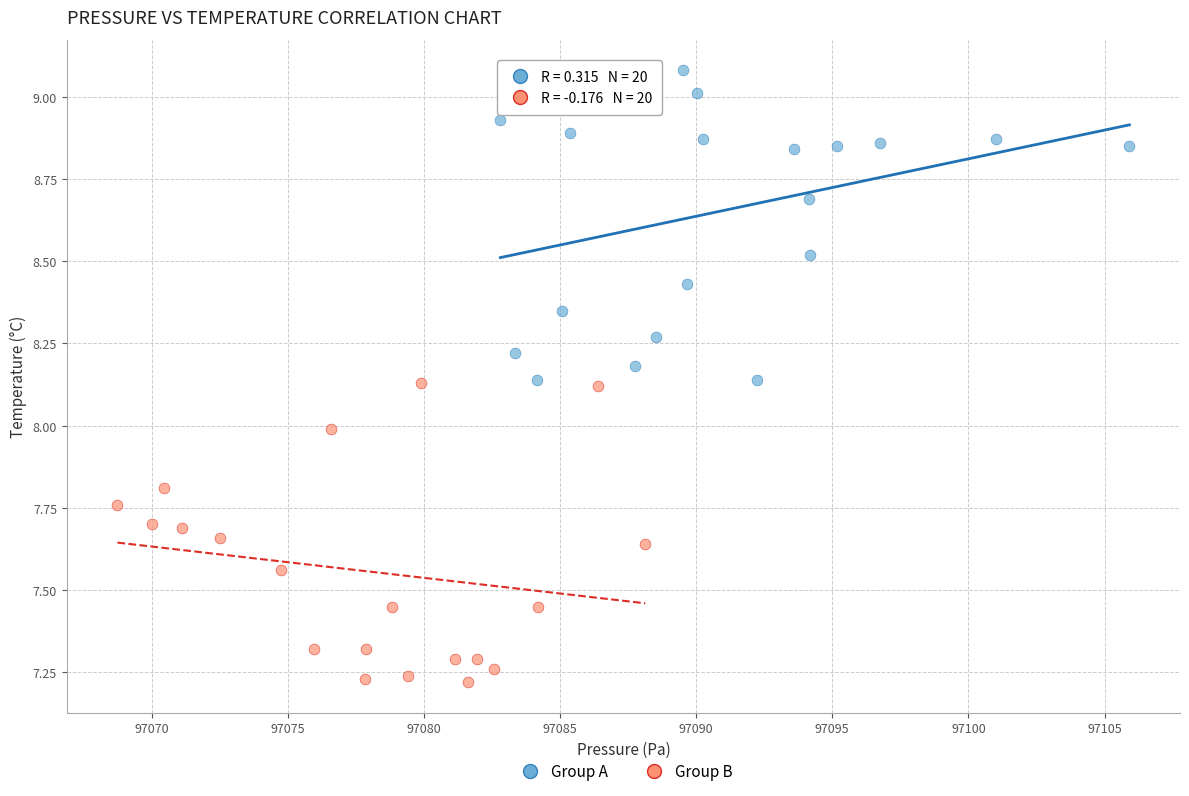

What are all the series names shown in the legend?

Group A, Group B